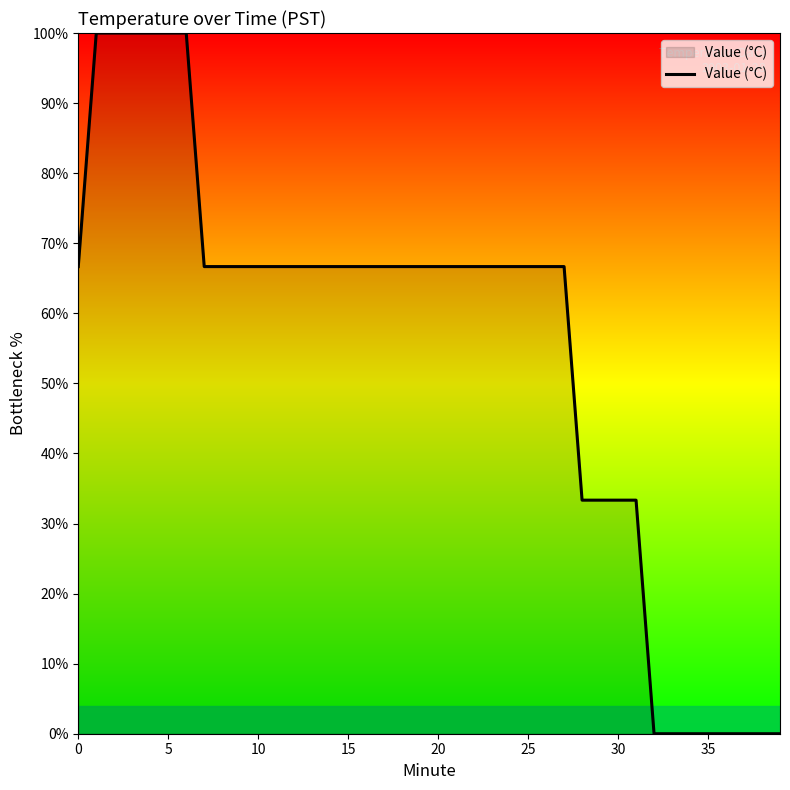

What is the difference between the second highest and second lowest values?

100.0